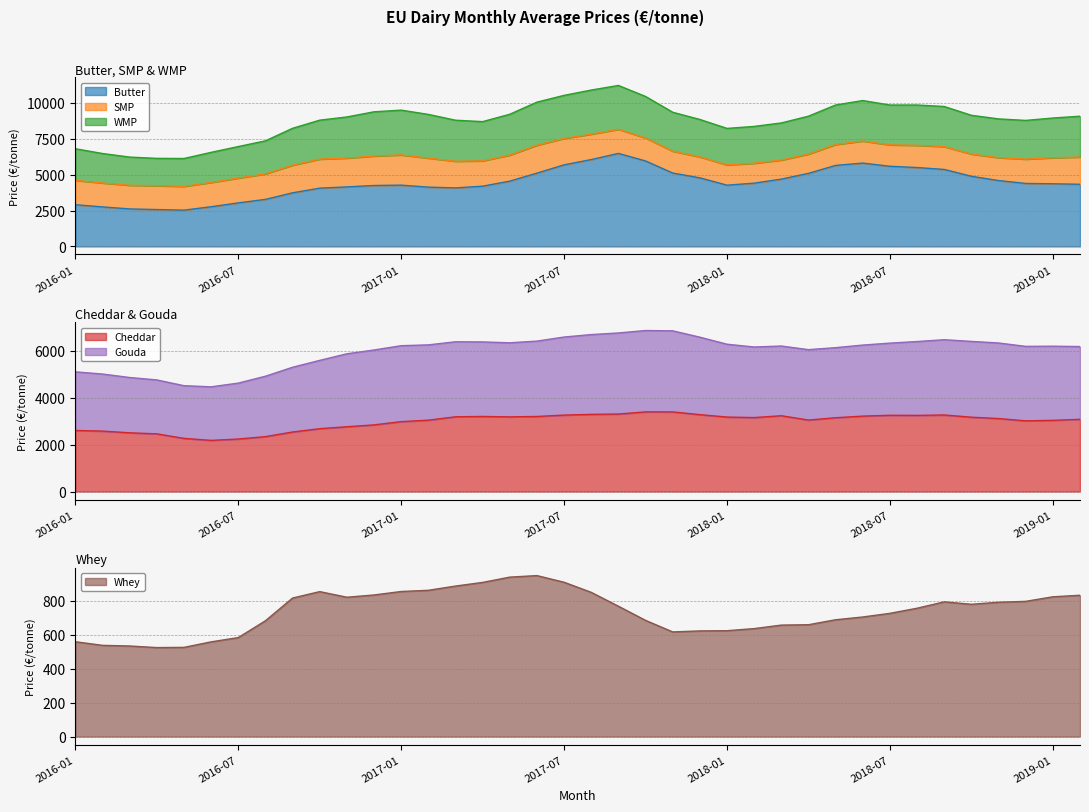

True or false: Cheddar and Butter cross at least once.

False